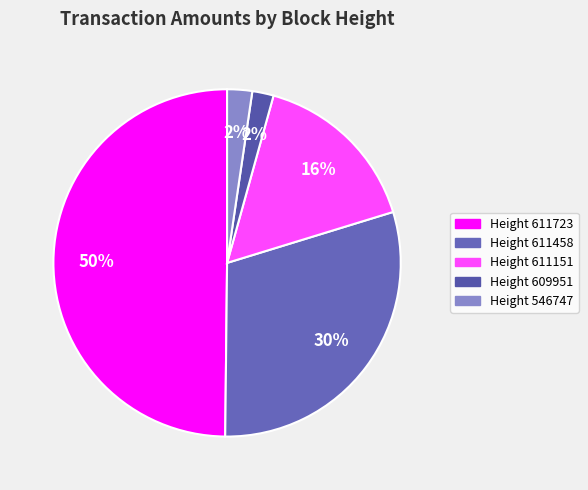

Does any single category account for the majority?

No